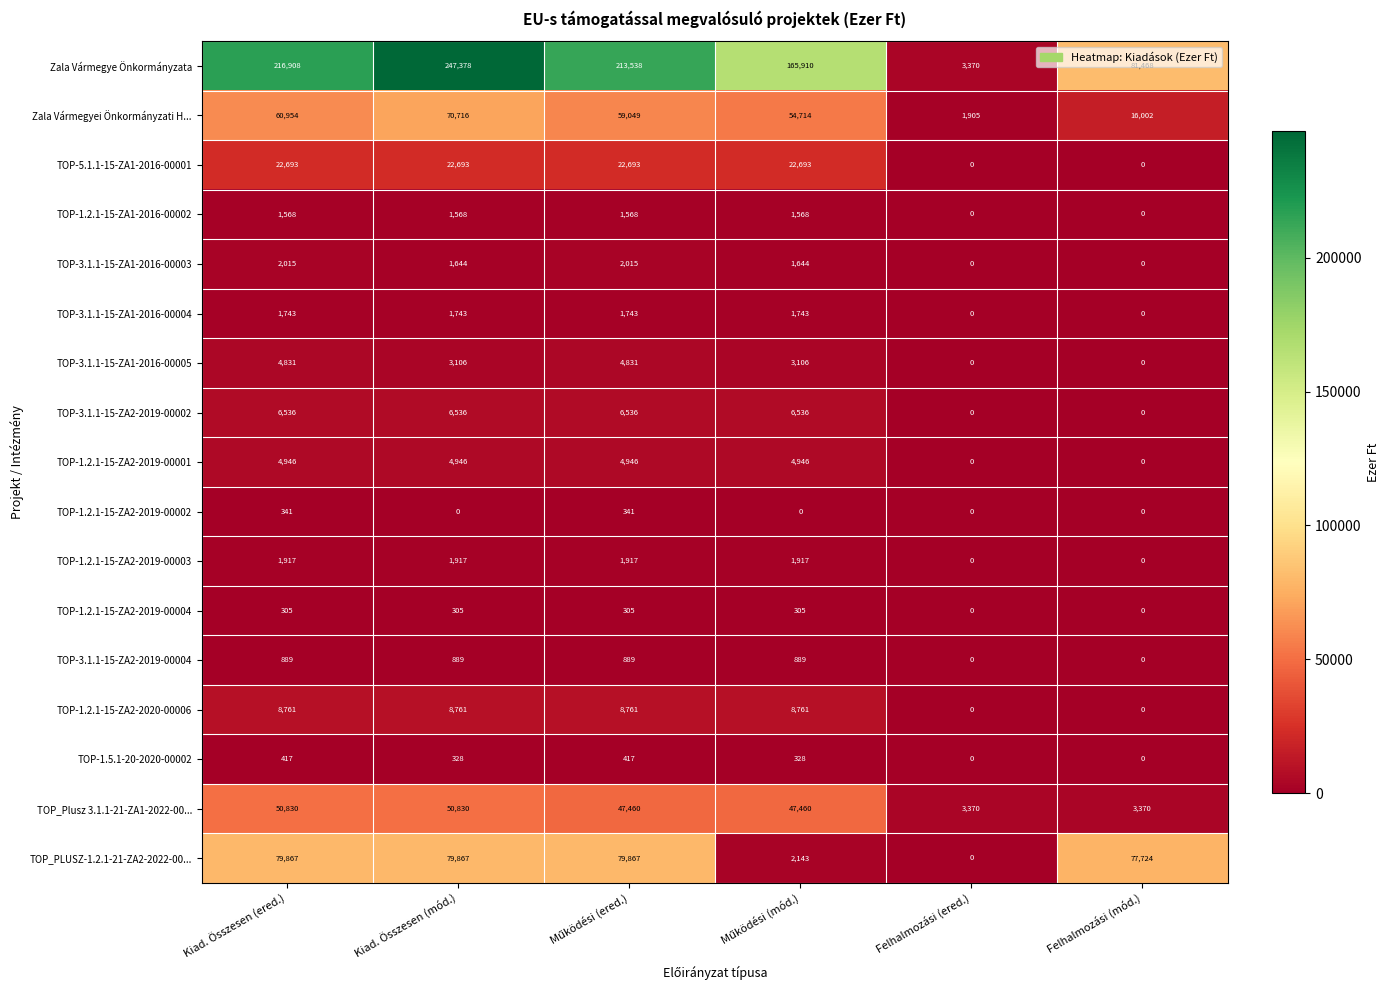

What is the maximum value shown in the chart?

247378